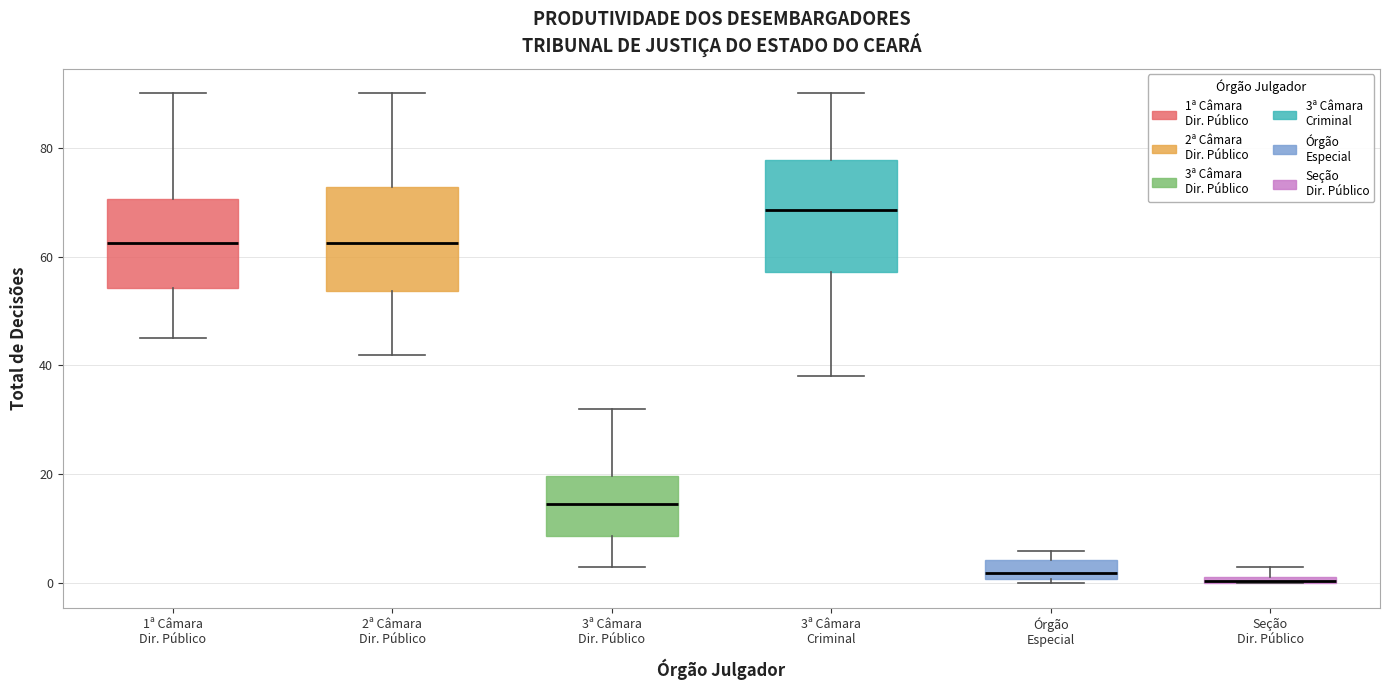

Where does the upper whisker of the box for 2ª Câmara Dir. Público end on the y-axis? The values are not printed on the chart, so give them approximately, as read against the axis.

90